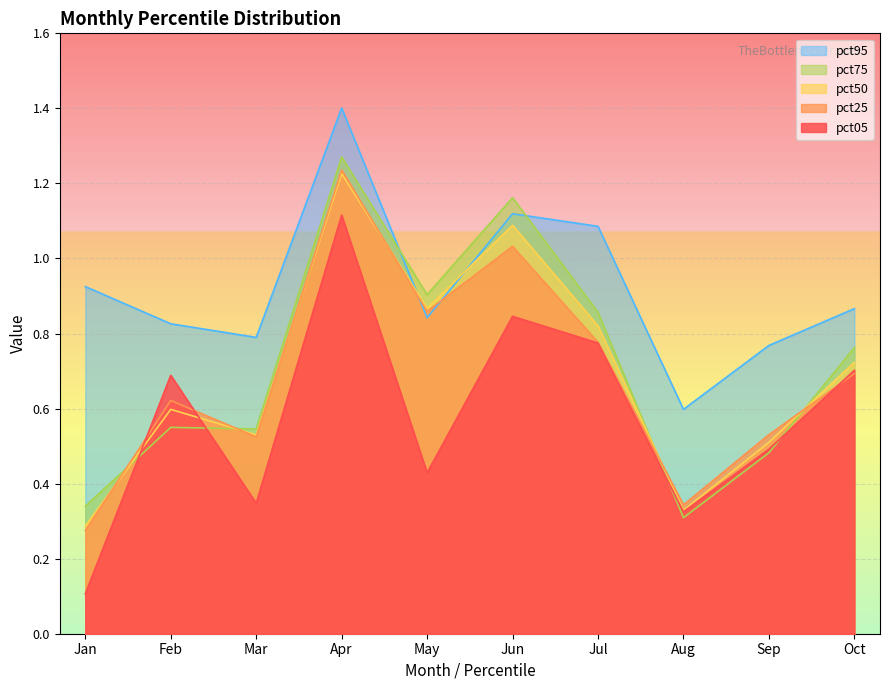

At which label is pct25 closest to 0?

Jan